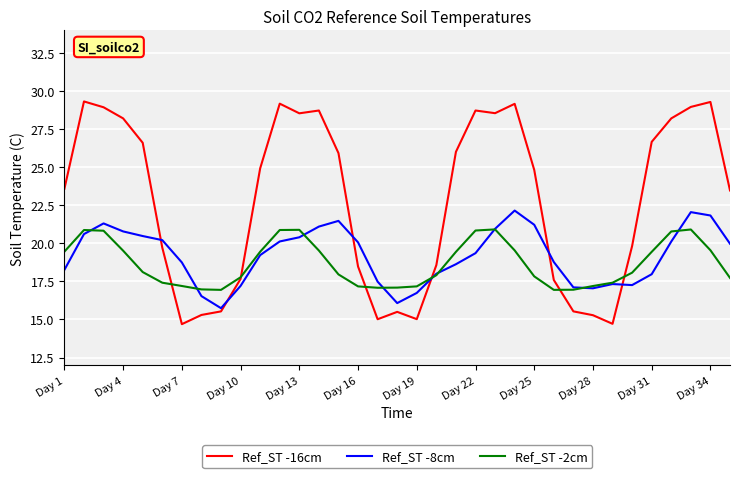

What are all the series names shown in the legend?

Ref_ST -16cm, Ref_ST -8cm, Ref_ST -2cm